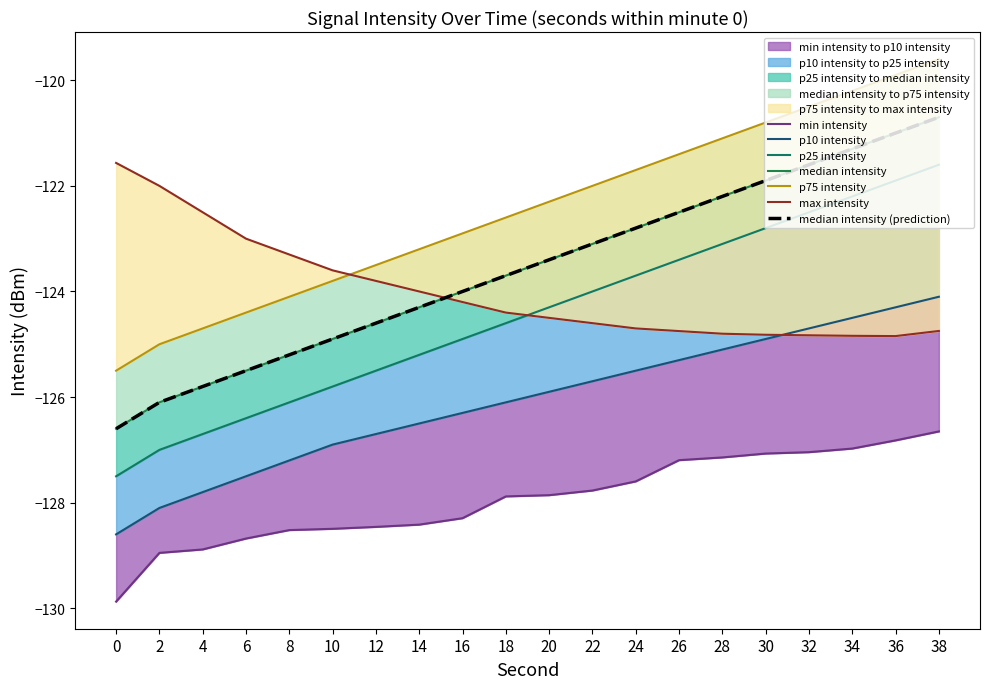

Does the chart have visible grid lines?

No